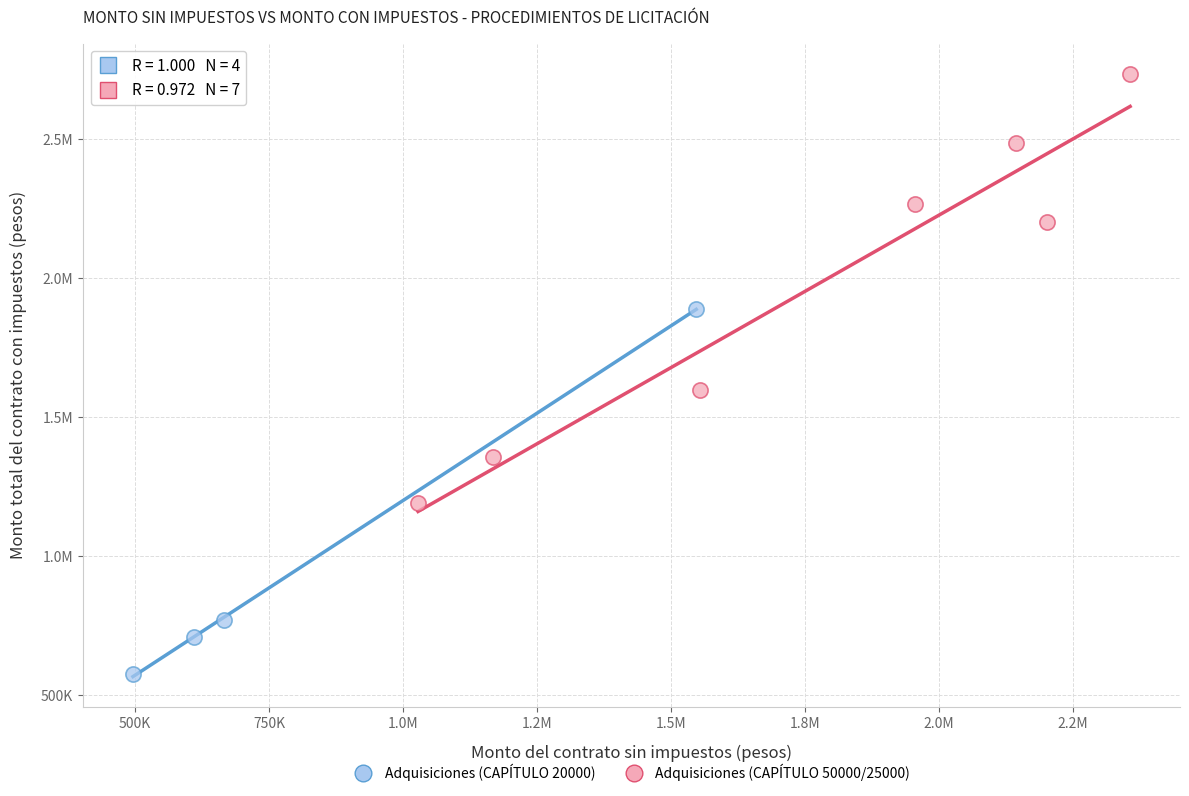

What are all the series names shown in the legend?

Adquisiciones (CAPÍTULO 20000), Adquisiciones (CAPÍTULO 50000/25000)